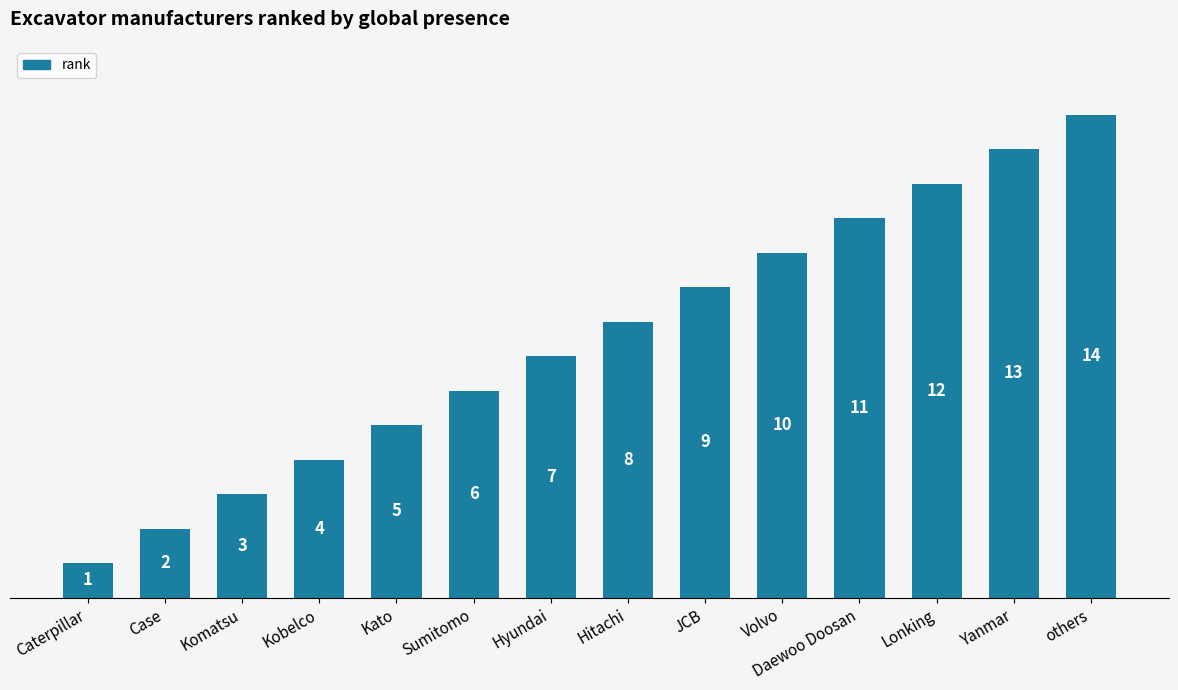

How many categories are shown in the chart?

14